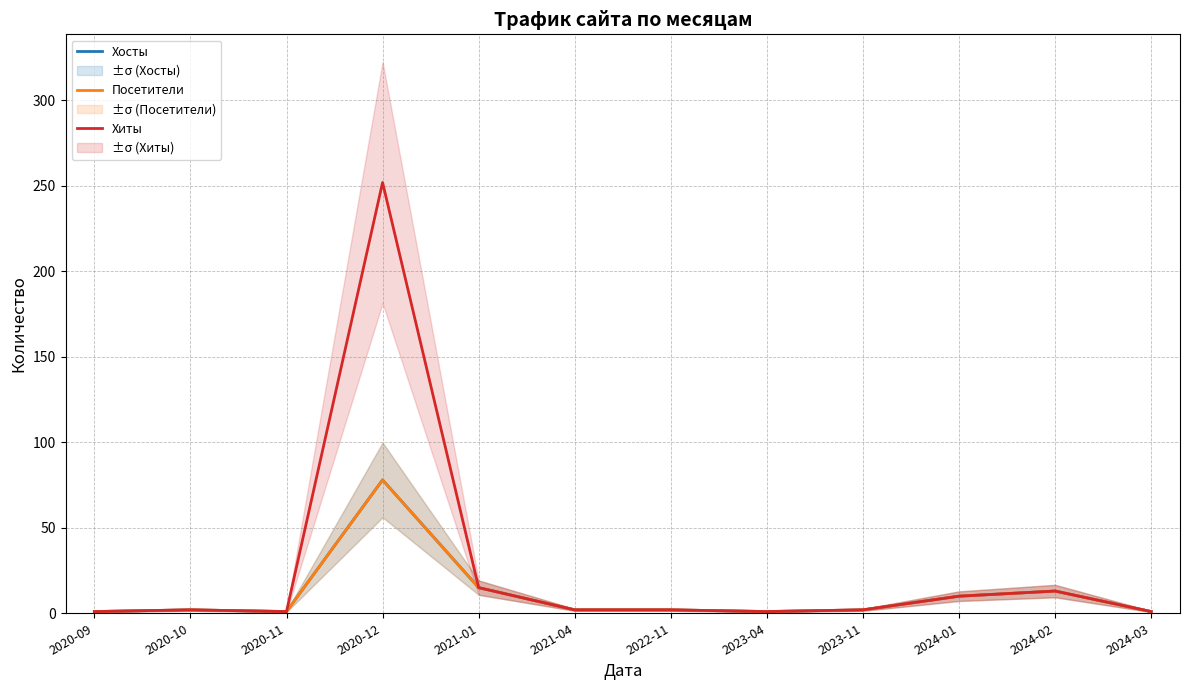

Which label corresponds to the largest value in the chart?

2020-12